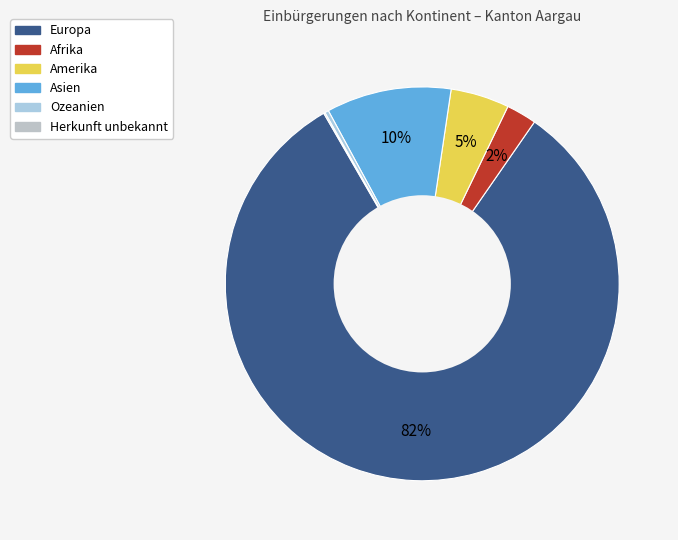

To the nearest percent, what is the difference between the Afrika and Herkunft unbekannt slice percentages?

2%